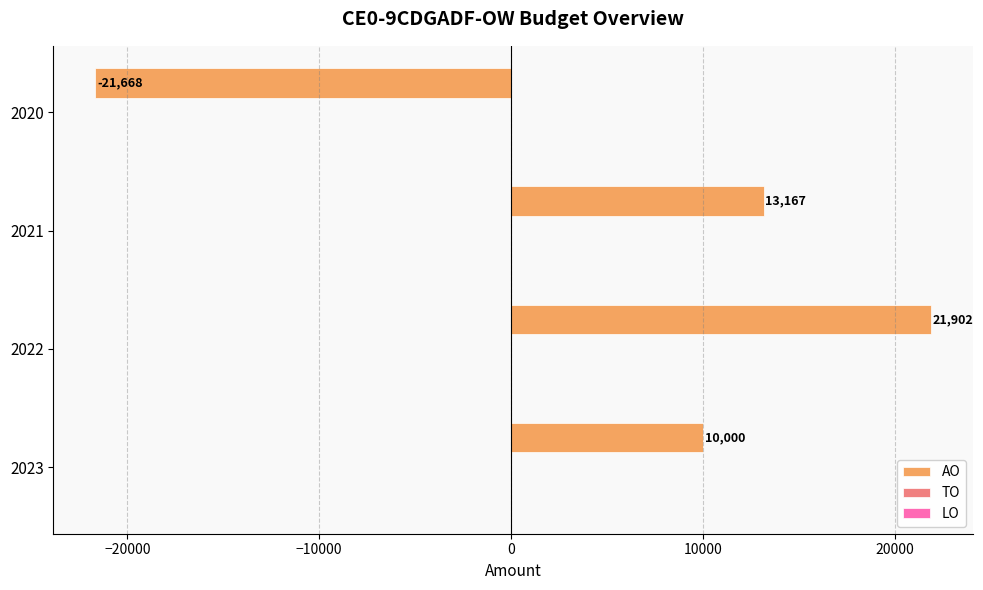

What is the average value?

5850